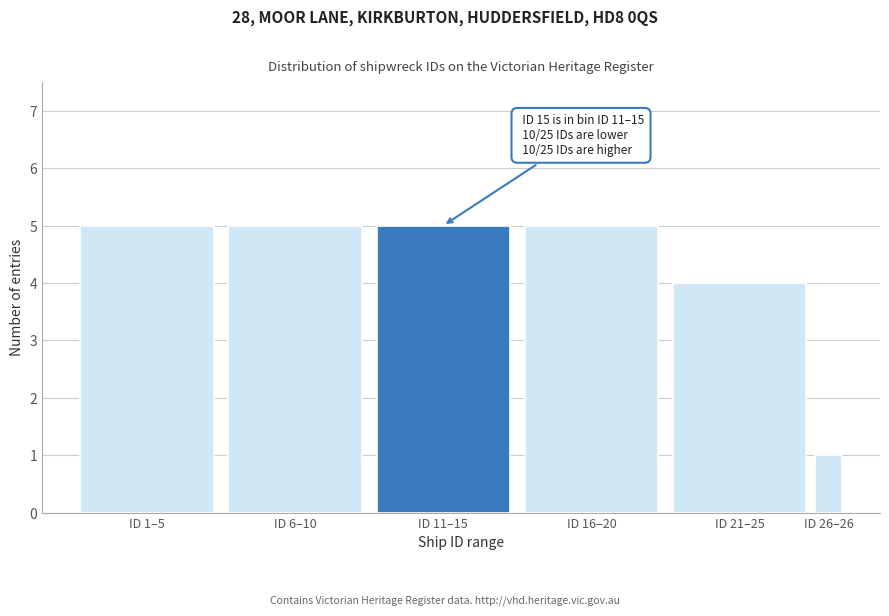

Reading left to right, what are all the values shown in this chart?

ID 1–5=5	ID 6–10=5	ID 11–15=5	ID 16–20=5	ID 21–25=4	ID 26–26=1